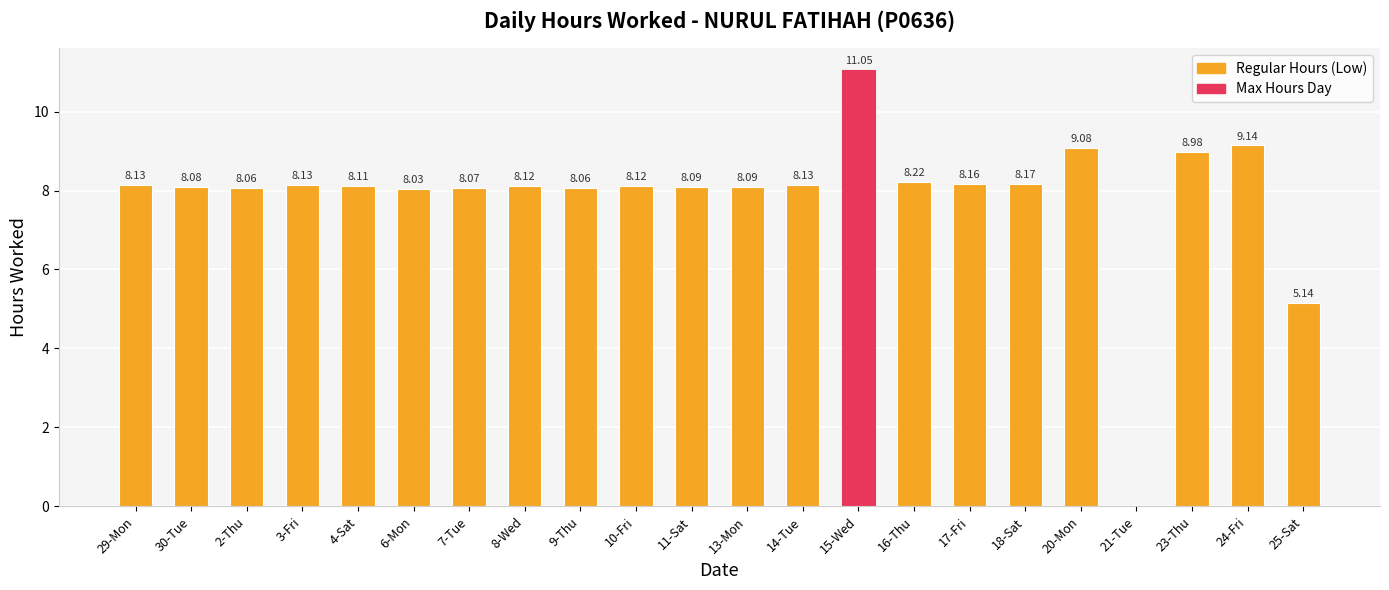

What is the sum of all values?

173.2